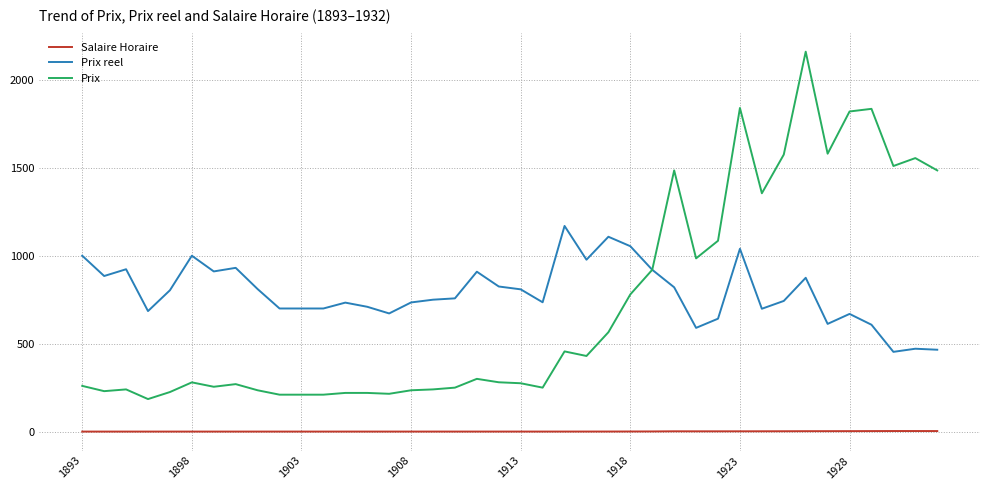

Rank the series by their maximum value, from highest to lowest.

Prix, Prix reel, Salaire Horaire